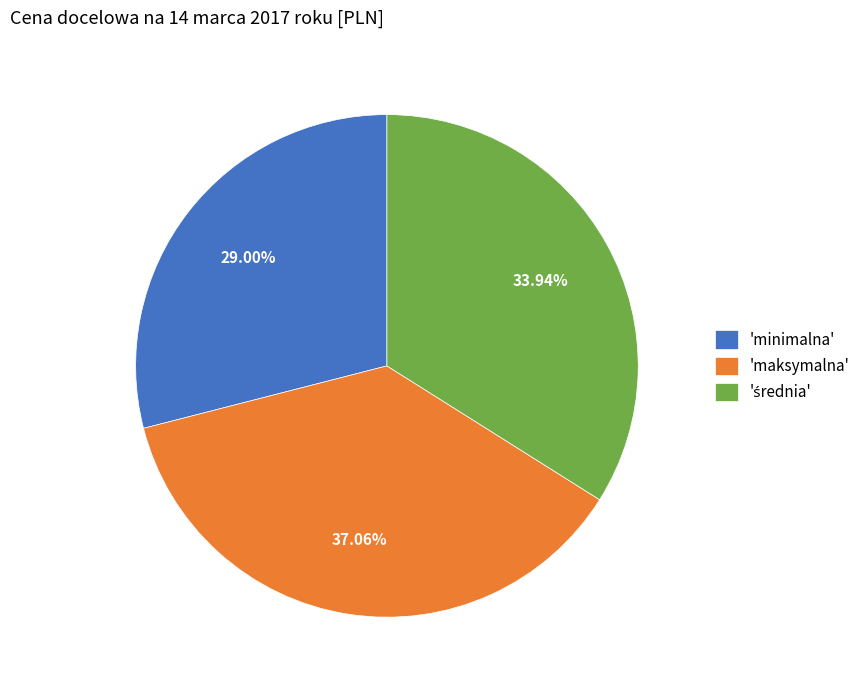

Which slice is the largest?

'maksymalna'